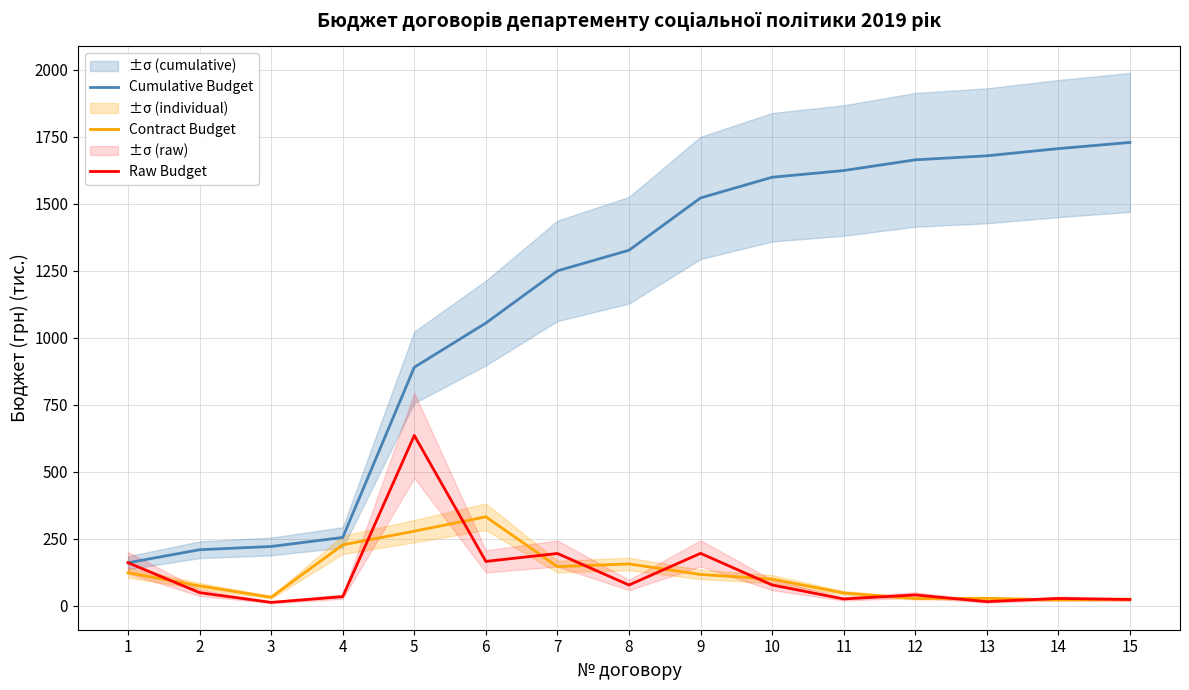

True or false: Contract Budget has more than 0 interior local peaks.

True